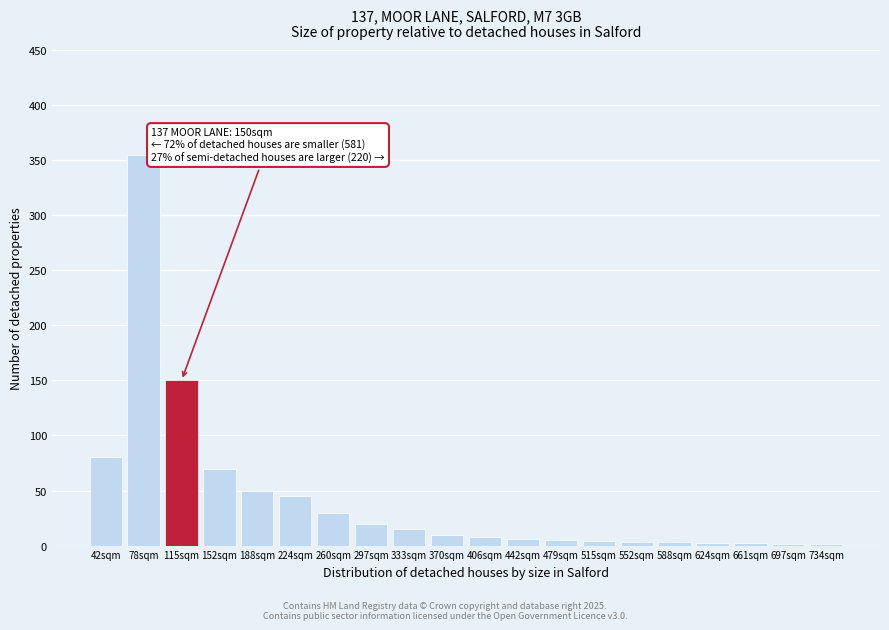

At which label is the value closest to 178?

115sqm